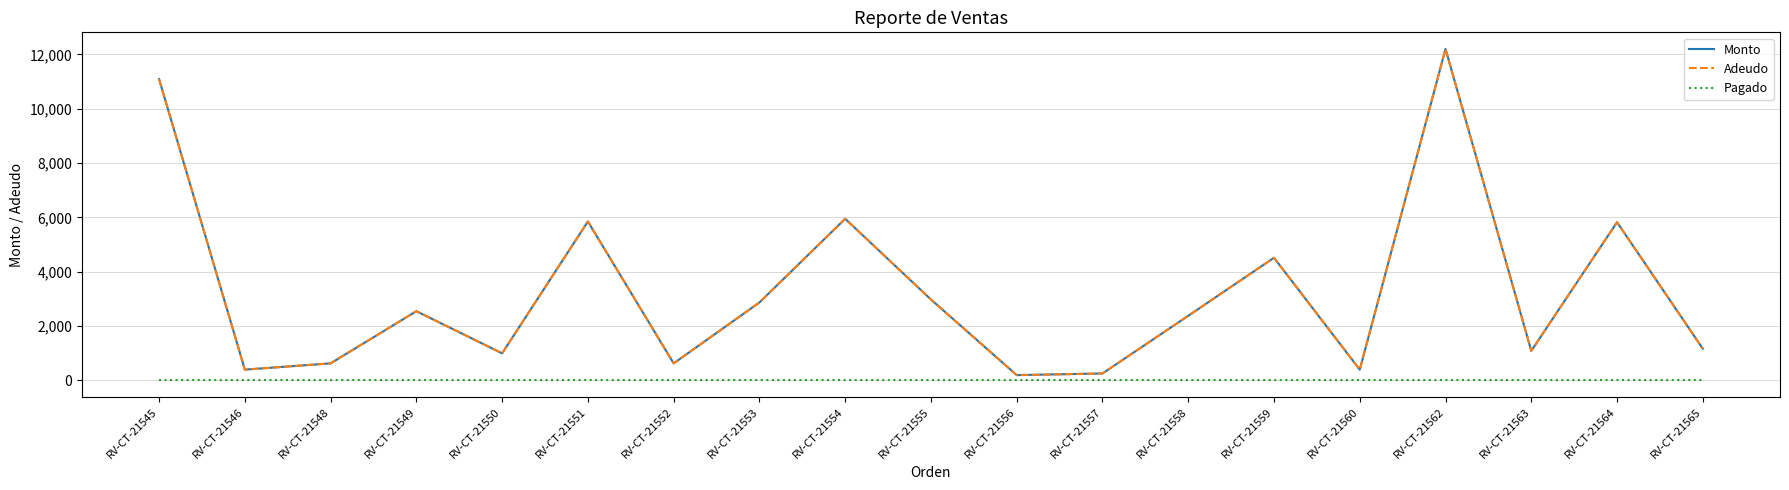

At how many categories does at least one series exceed 3131?

6